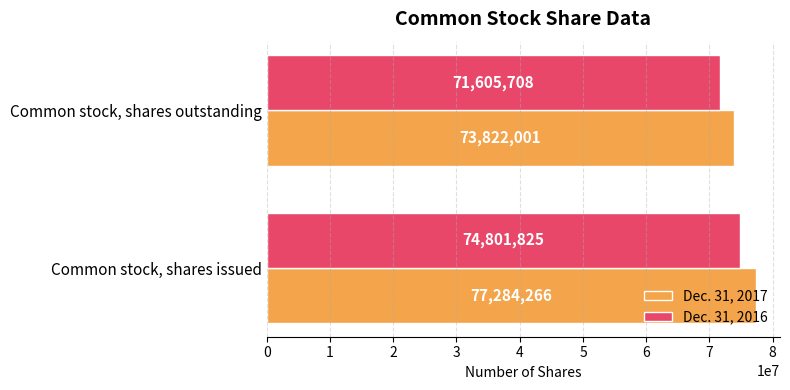

Read the Dec. 31, 2017 value at Common stock, shares issued, to the nearest 100.

77284300